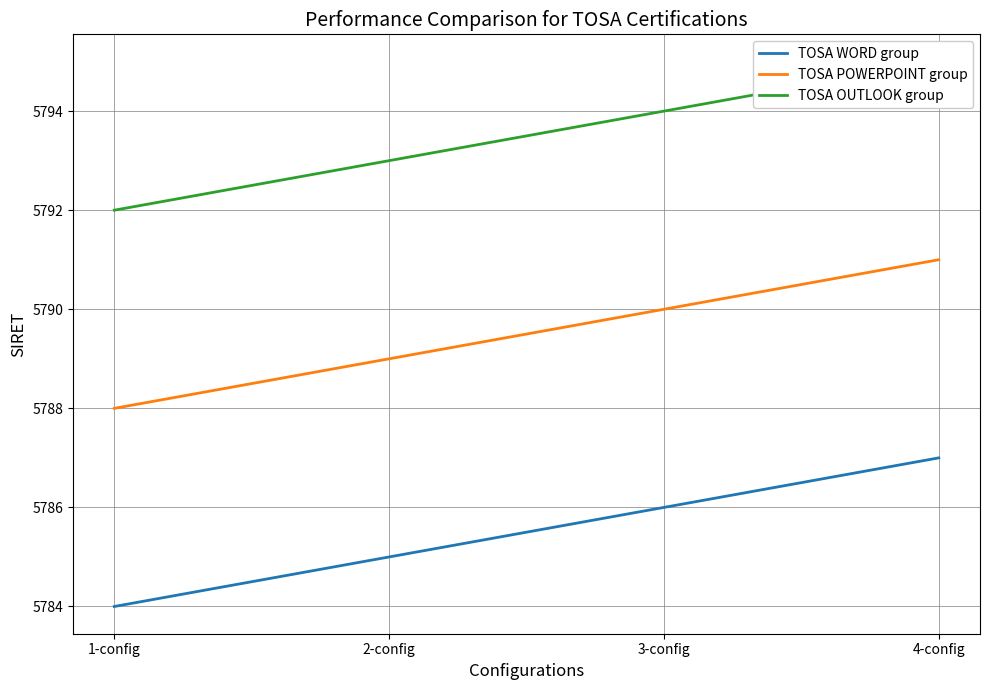

Count the TOSA OUTLOOK group values in the range 5793 to 5795.

3